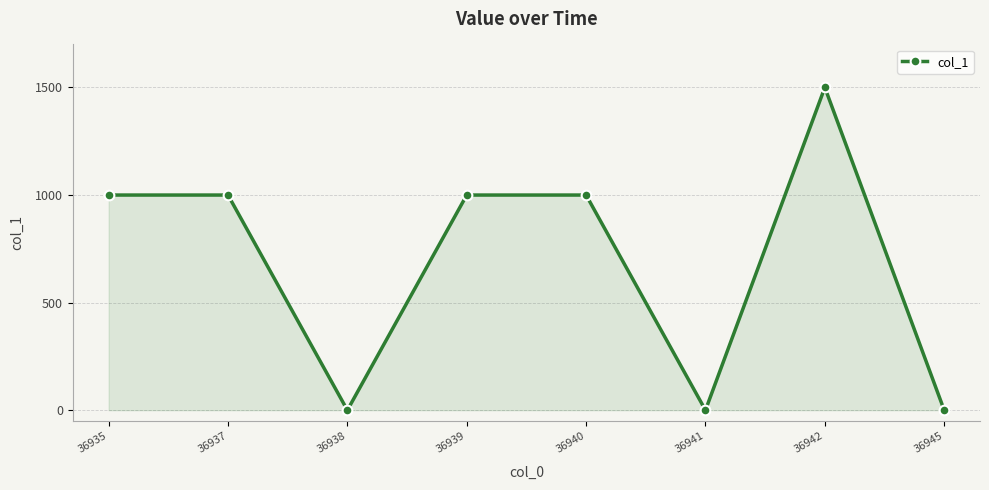

What is the change in value from 36942 to 36945?

-1500